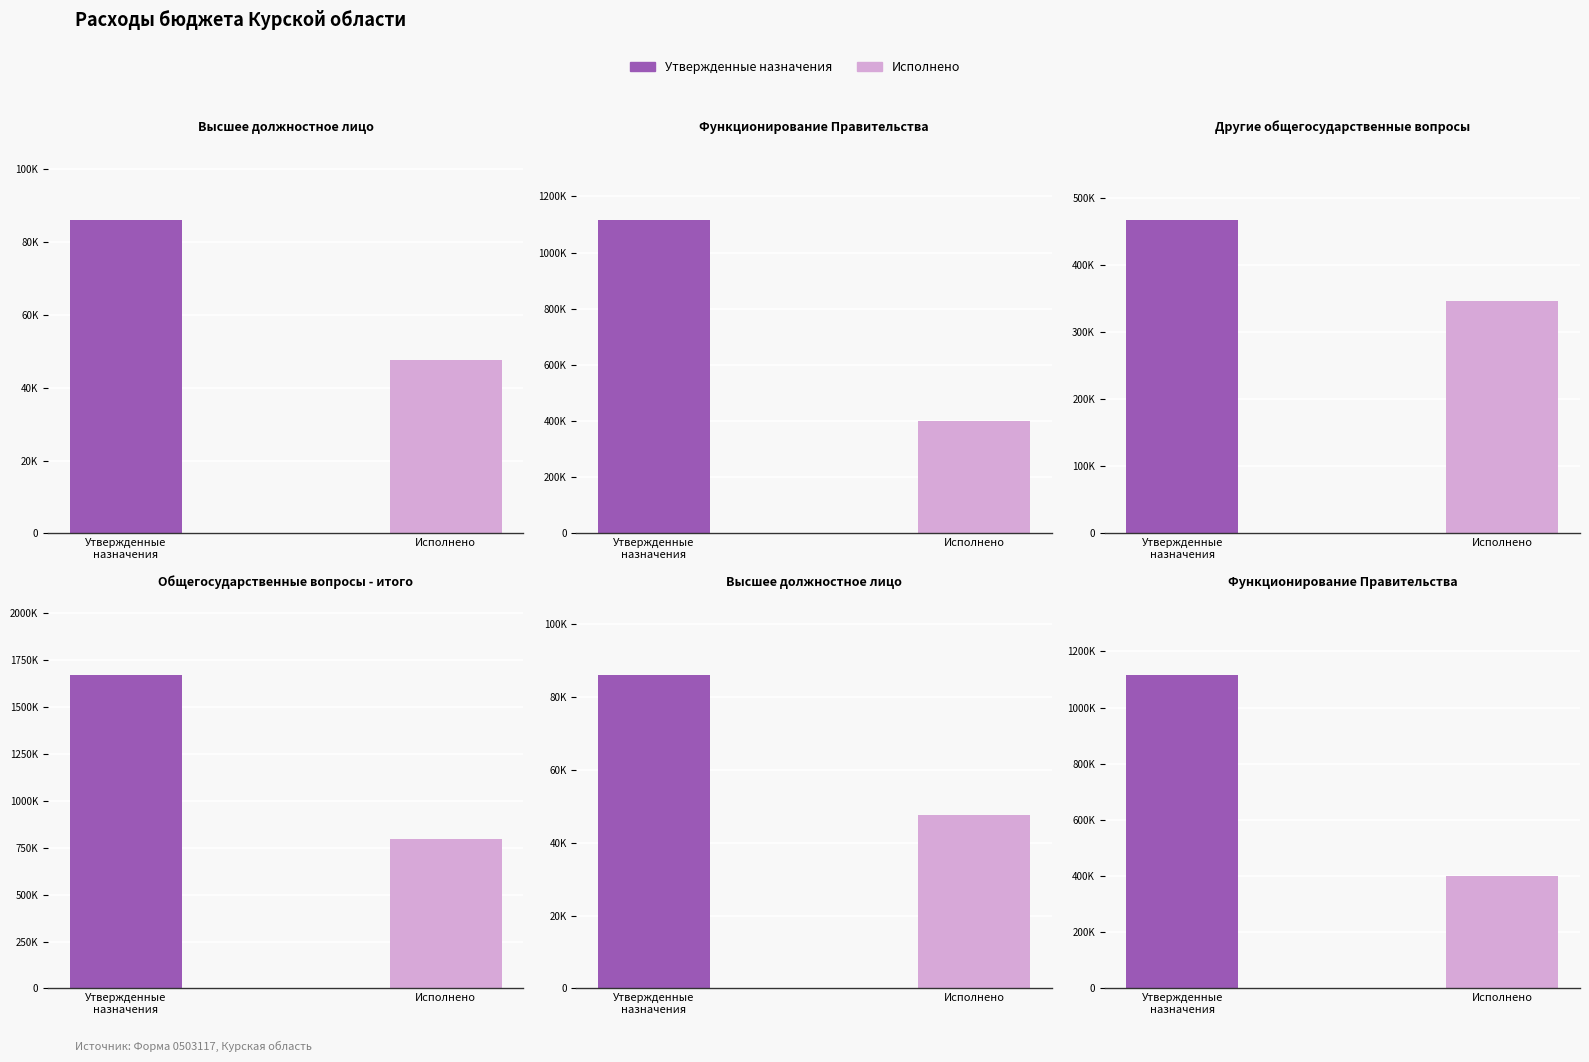

At which label does Утвержденные назначения first exceed 1115624?

Общегосударственные
вопросы - итого